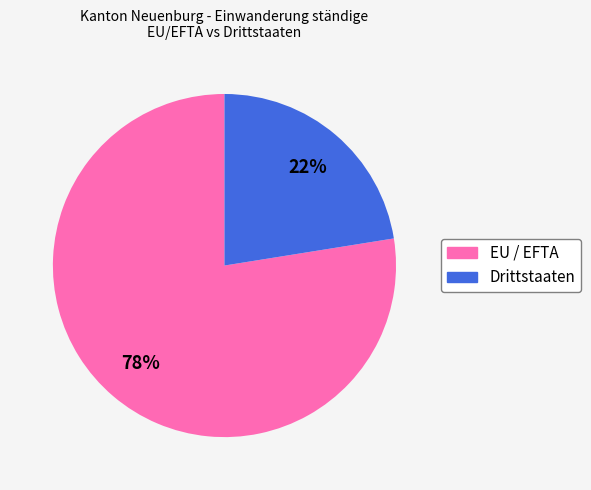

Count the number of slices in the pie.

2